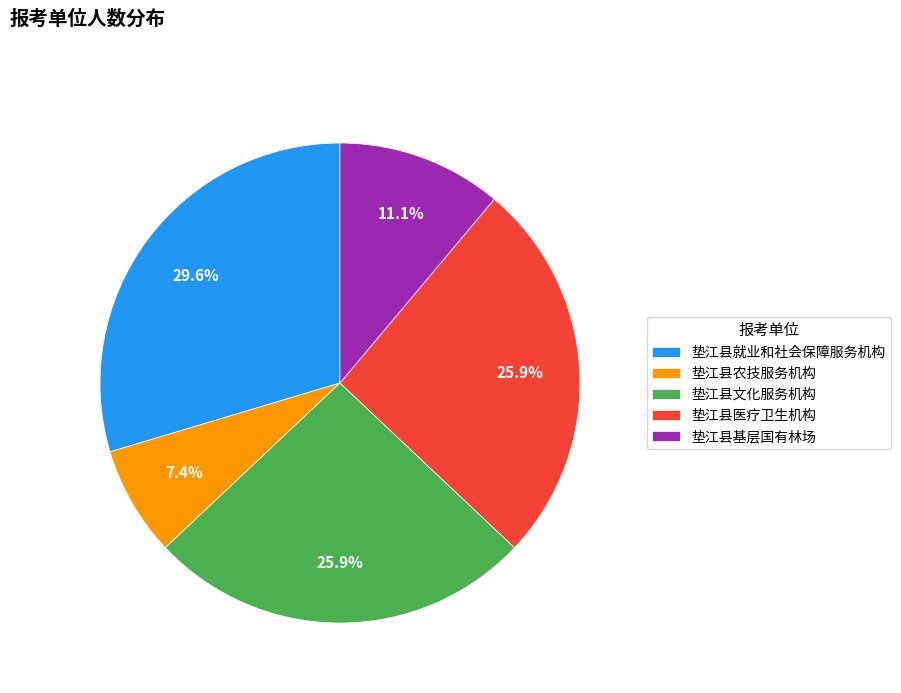

How many segments does this pie chart have?

5